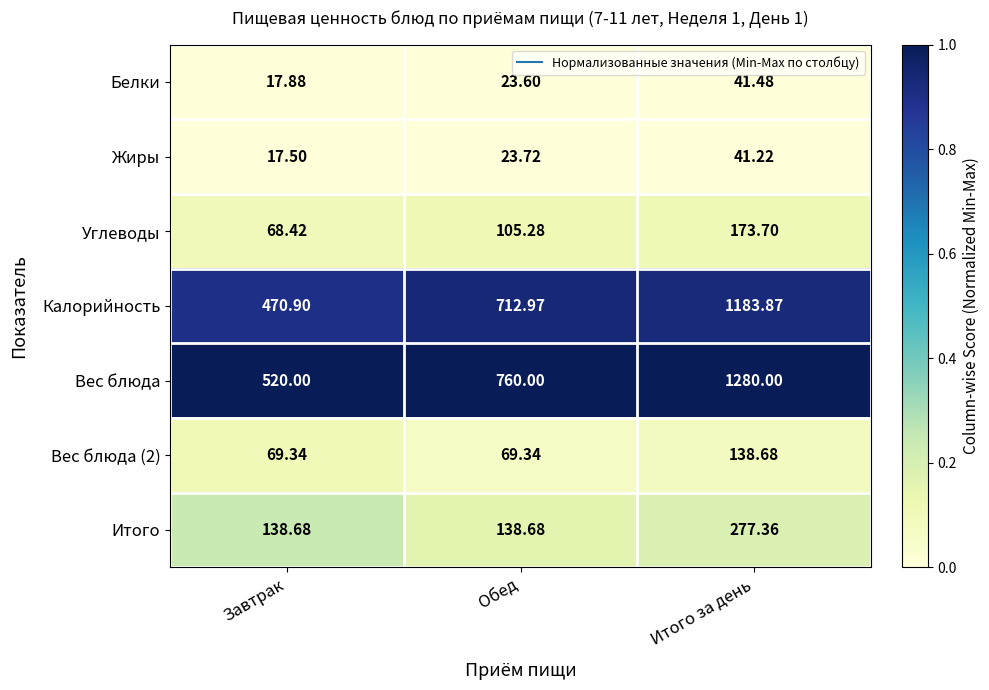

Rank the series at Обед from highest to lowest value.

Вес блюда, Калорийность, Итого, Углеводы, Вес блюда (2), Жиры, Белки